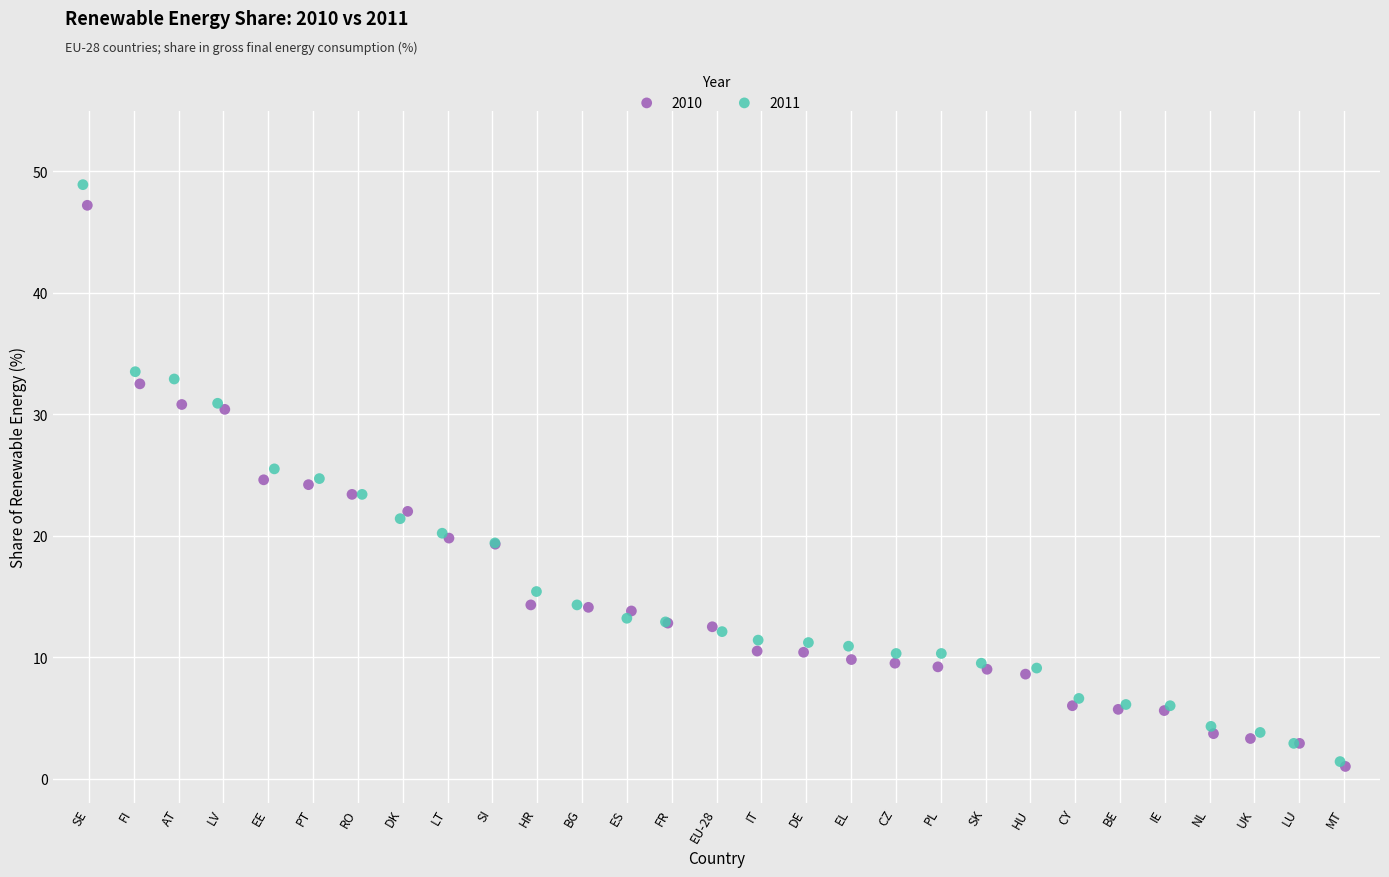

Which series has the largest Y range (max minus min)?

2011